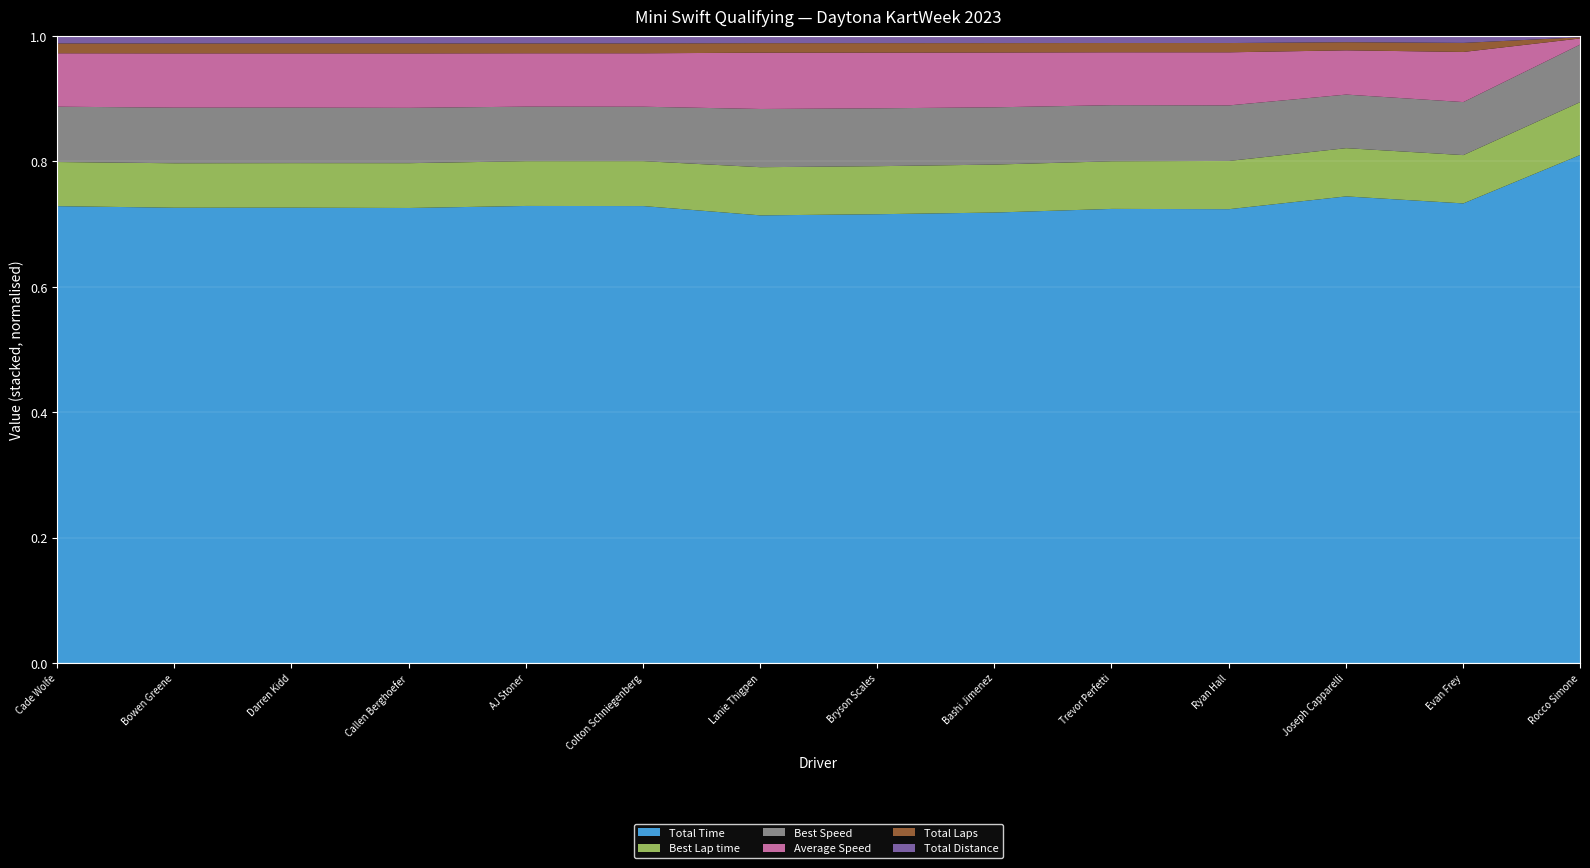

True or false: Average Speed has a value of 51.5 at Ryan Hall.

True